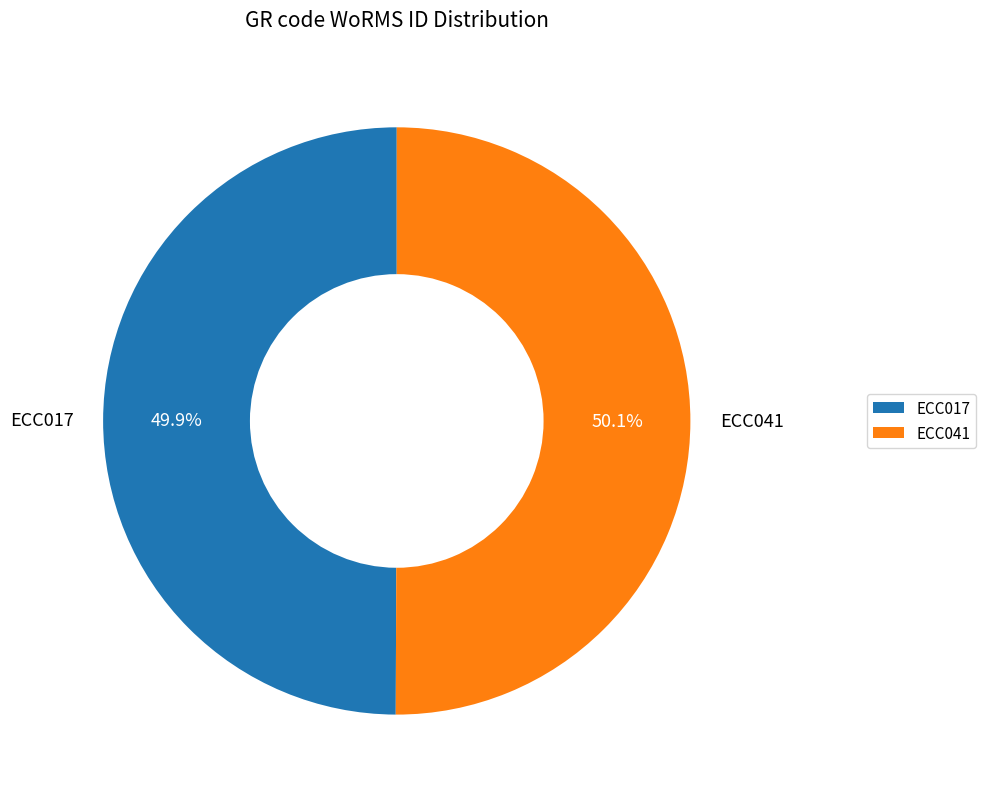

How much of the chart is everything except ECC041?

49.9%